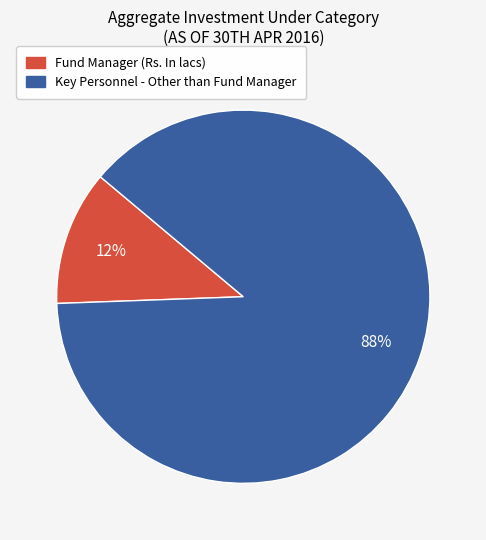

How many slices are in this pie chart?

2